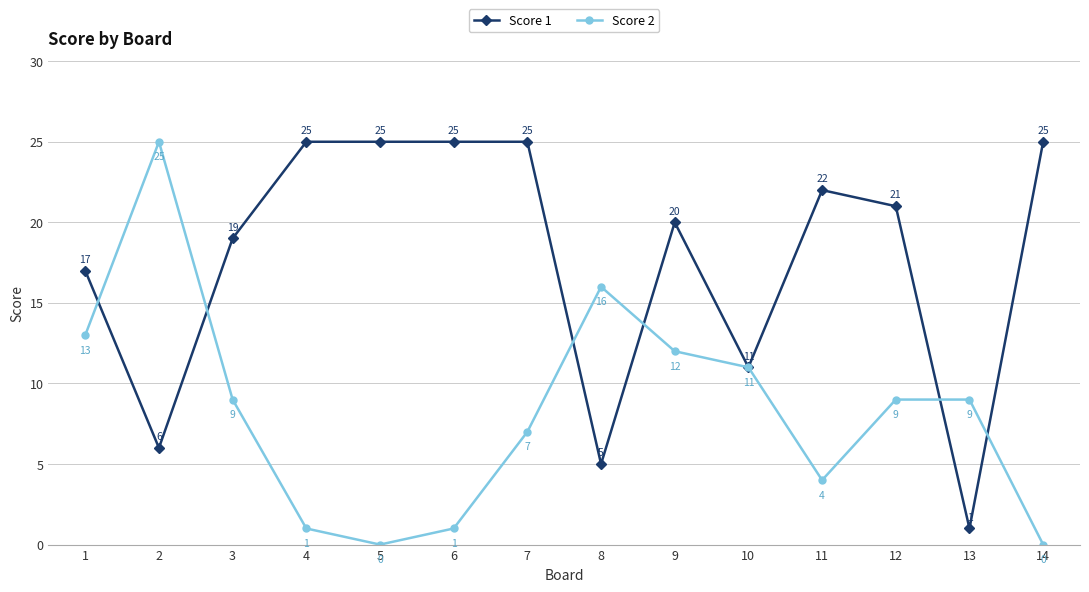

What is the difference between the Score 2 values at 1 and 14?

13